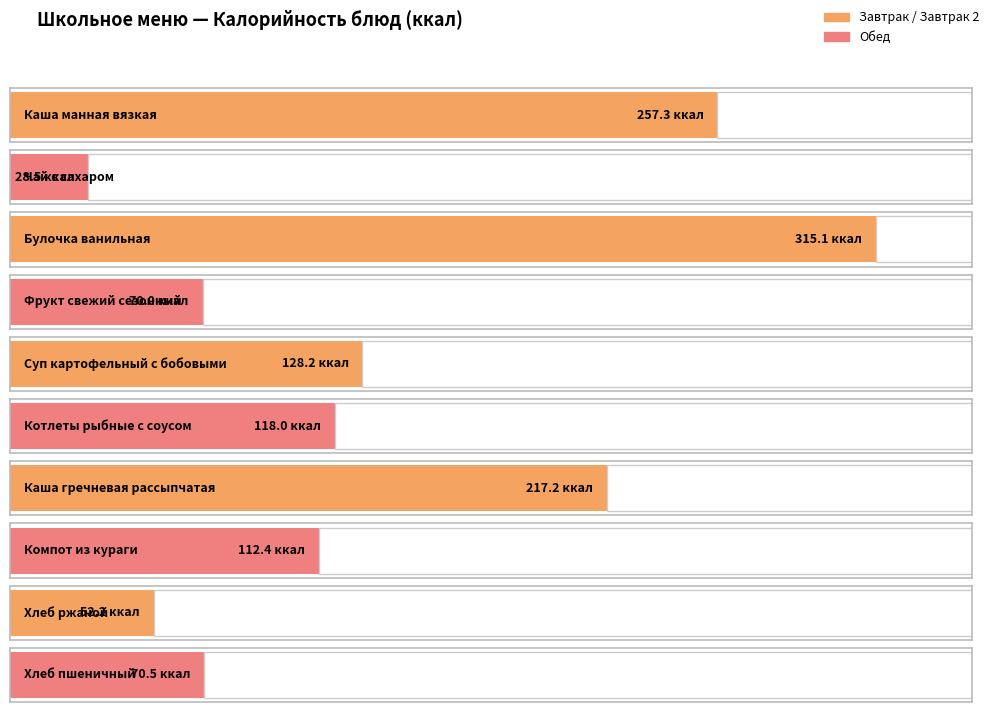

What is the sum of the values at Фрукт свежий сезонный and Булочка ванильная?

385.1